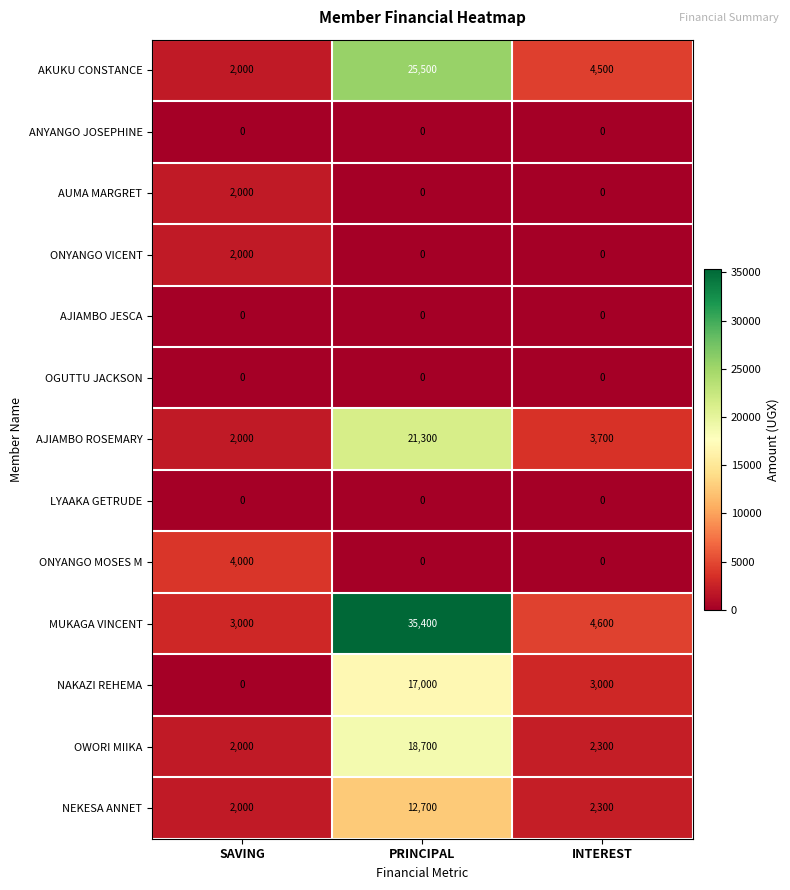

Between SAVING and INTEREST, which series saw the biggest shift?

ONYANGO MOSES M